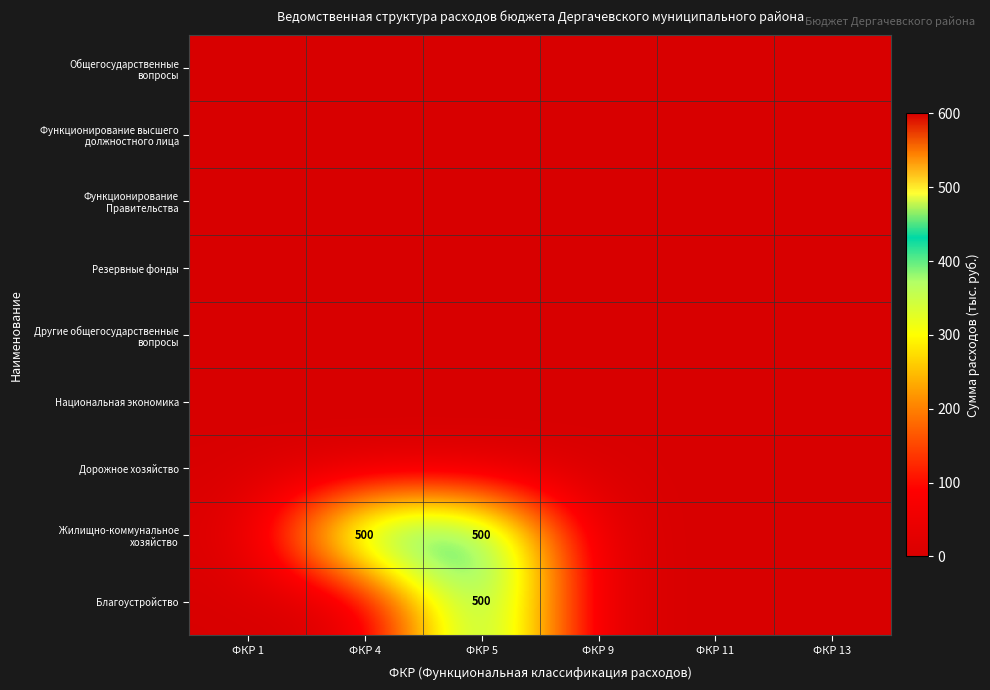

The value of Дорожное хозяйство at ФКР 1 is 0. True or false?

True